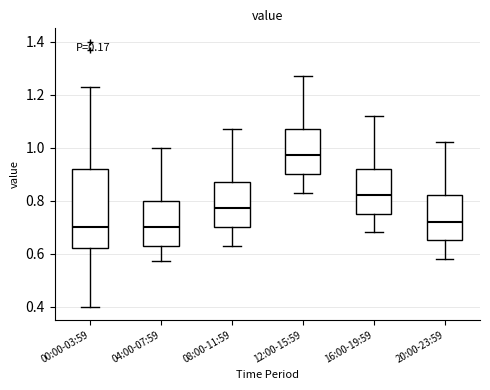

Reading left to right, read every box against the y-axis: the position of its median line, the range the box covers, and the ends of its whiskers. The values are not printed on the chart, so give them approximately, as read against the axis.

00:00-03:59: median 0.70, box 0.62 to 0.92, whiskers 0.40 to 1.24
04:00-07:59: median 0.70, box 0.64 to 0.80, whiskers 0.58 to 1.00
08:00-11:59: median 0.78, box 0.70 to 0.88, whiskers 0.64 to 1.08
12:00-15:59: median 0.98, box 0.90 to 1.08, whiskers 0.84 to 1.28
16:00-19:59: median 0.82, box 0.76 to 0.92, whiskers 0.68 to 1.12
20:00-23:59: median 0.72, box 0.66 to 0.82, whiskers 0.58 to 1.02